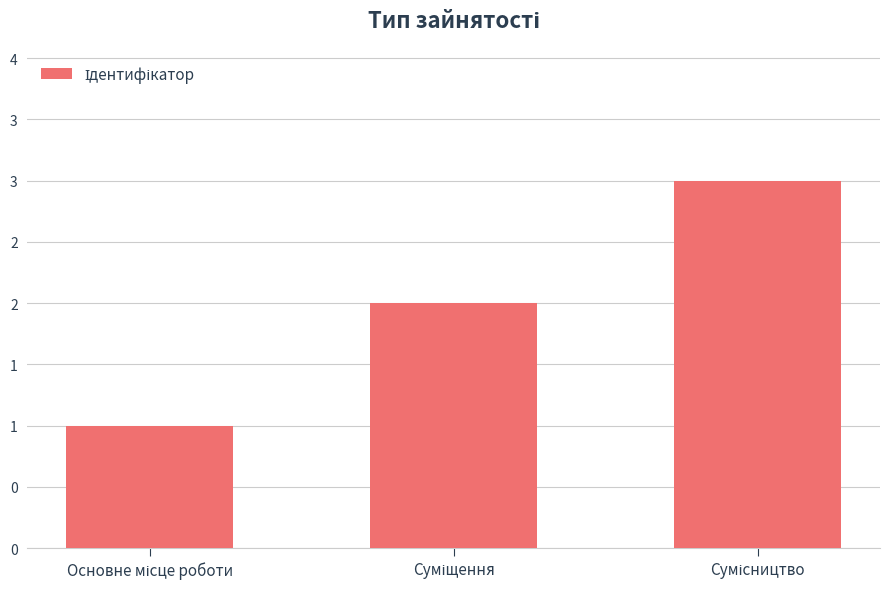

What is the smallest value displayed?

1